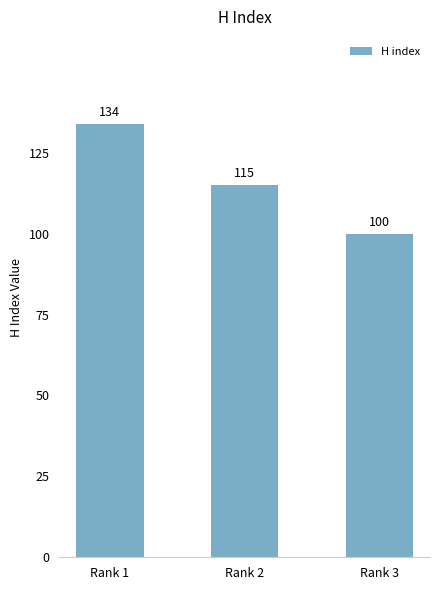

Reading left to right, list all the values displayed in this chart.

Rank 1=134	Rank 2=115	Rank 3=100